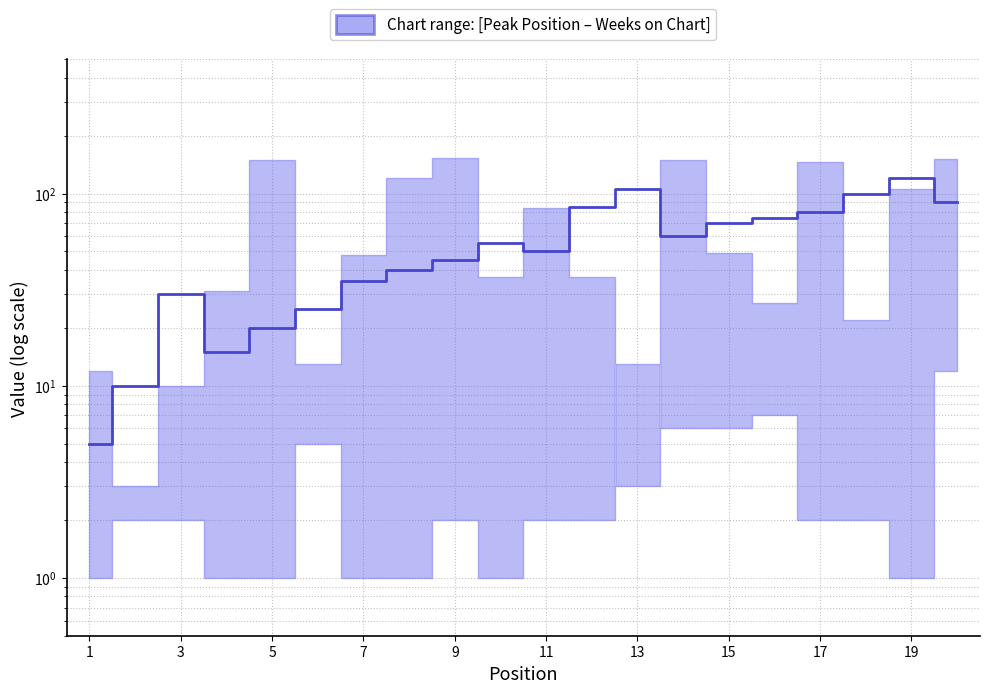

What is the change in value from 13 to 11?

+50